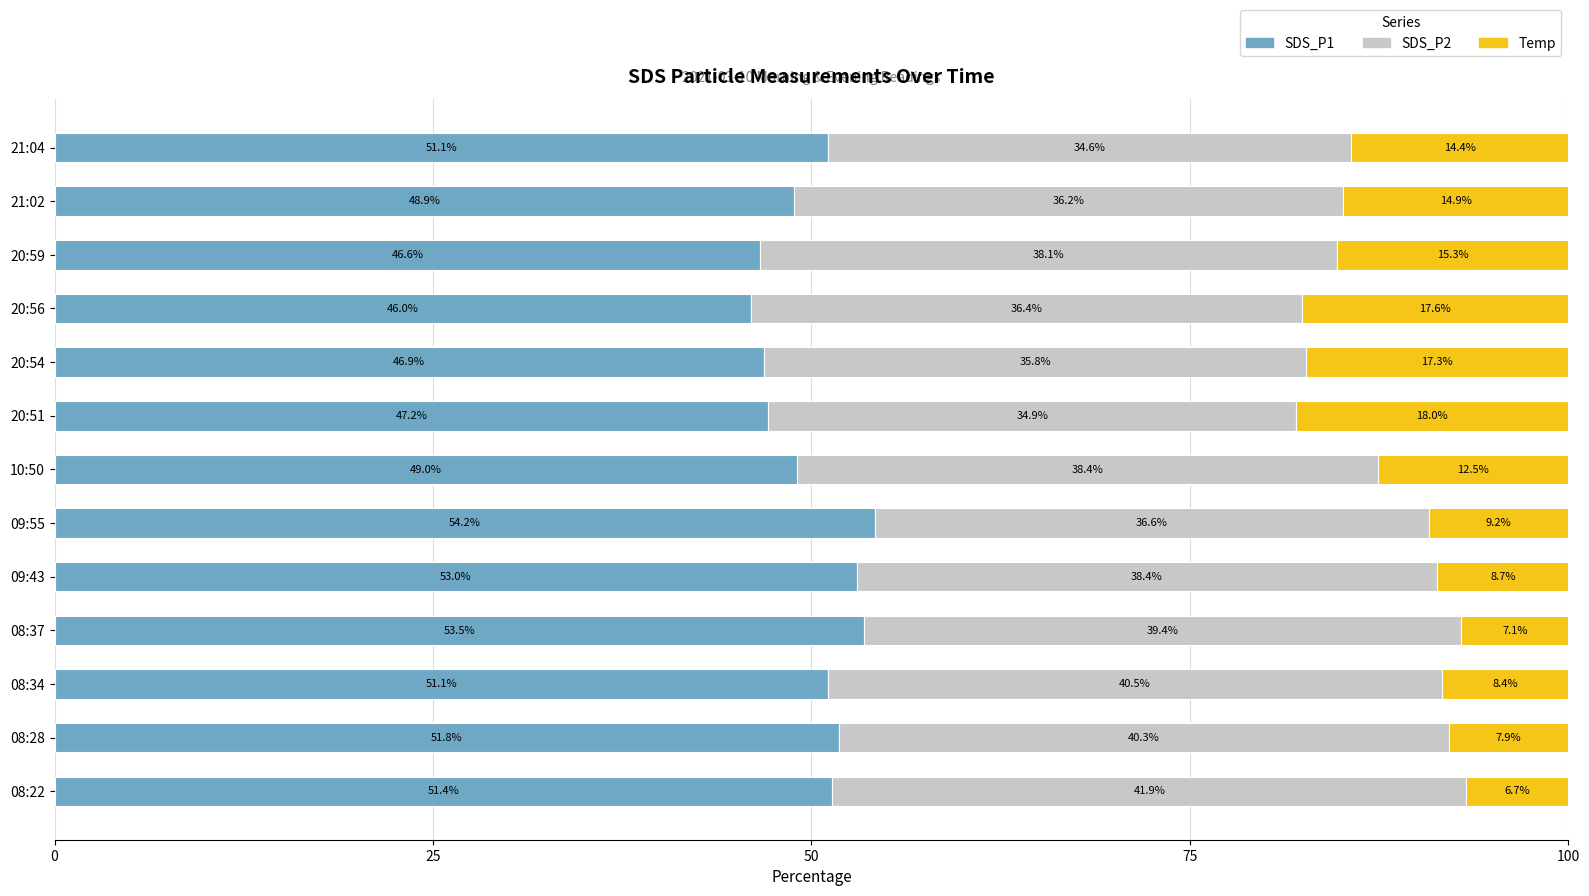

What is the sum of all SDS_P1 values?

650.6